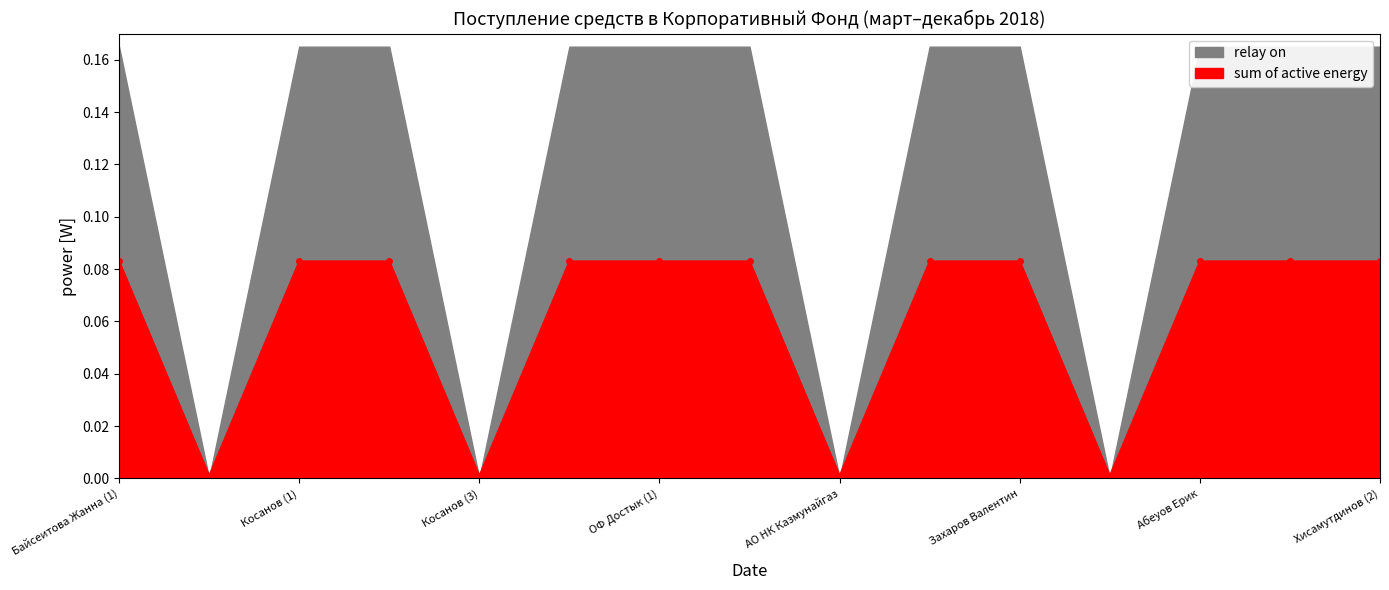

Reading left to right, what are all the values shown in this chart?

0.1	0.0	0.1	0.1	0.0	0.1	0.1	0.1	0.0	0.1	0.1	0.0	0.1	0.1	0.1